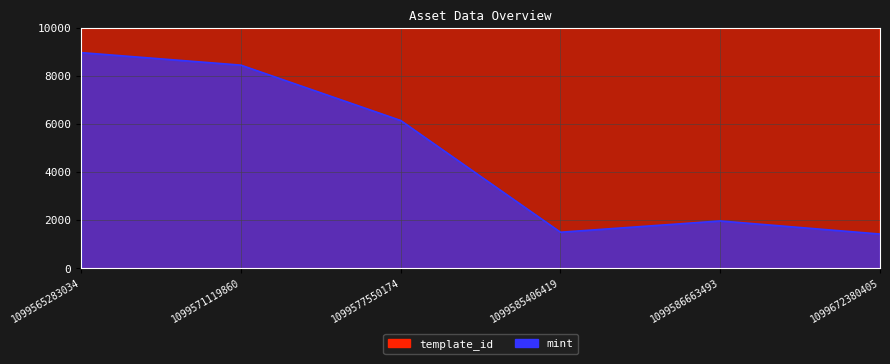

Reading right to left, extract all data points from this chart.

template_id: 1099672380405=454978	1099586663493=383071	1099585406419=378797	1099577550174=349523	1099571119860=106640	1099565283034=62974
mint: 1099672380405=1425	1099586663493=1970	1099585406419=1501	1099577550174=6153	1099571119860=8458	1099565283034=8979